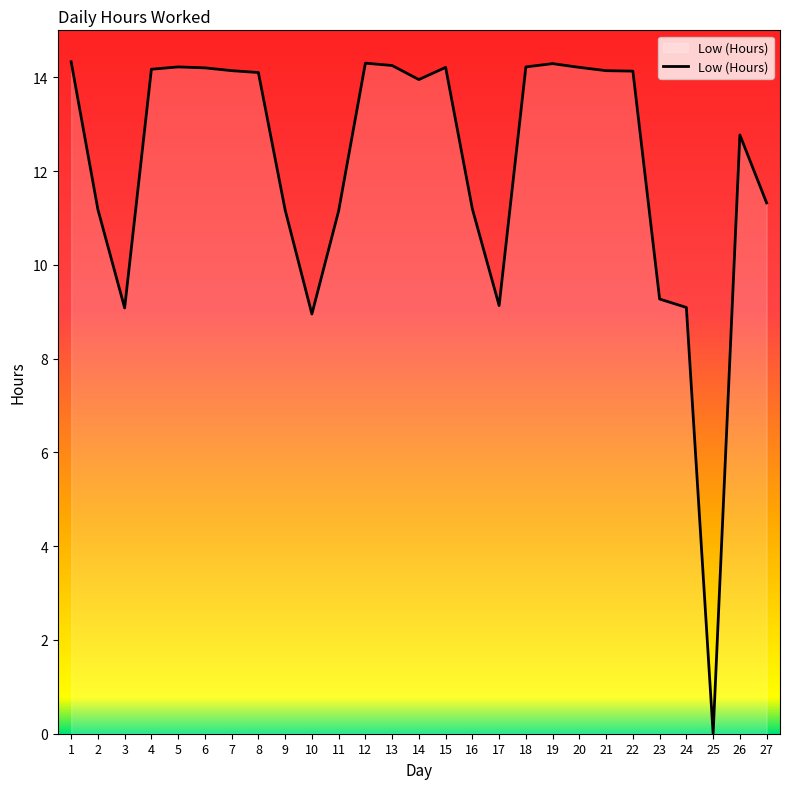

The value at 18 is 14.2. True or false?

True